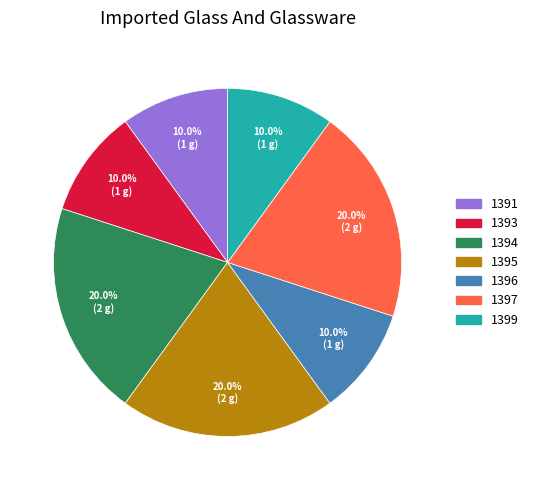

Does any single category account for the majority?

No